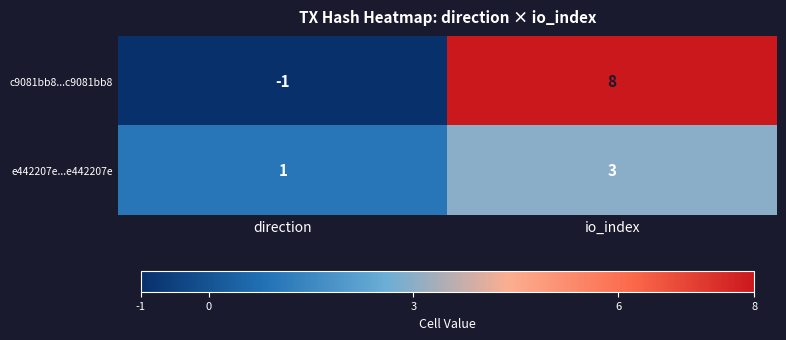

At which category does the chart reach its peak across all series?

io_index